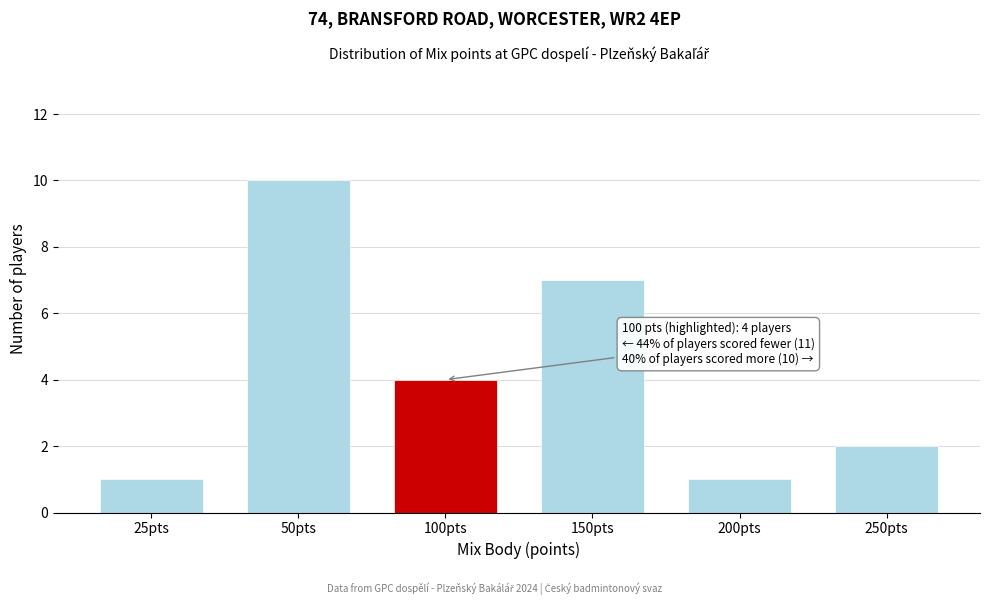

Reading left to right, transcribe all the data shown in this chart.

25pts=1	50pts=10	100pts=4	150pts=7	200pts=1	250pts=2